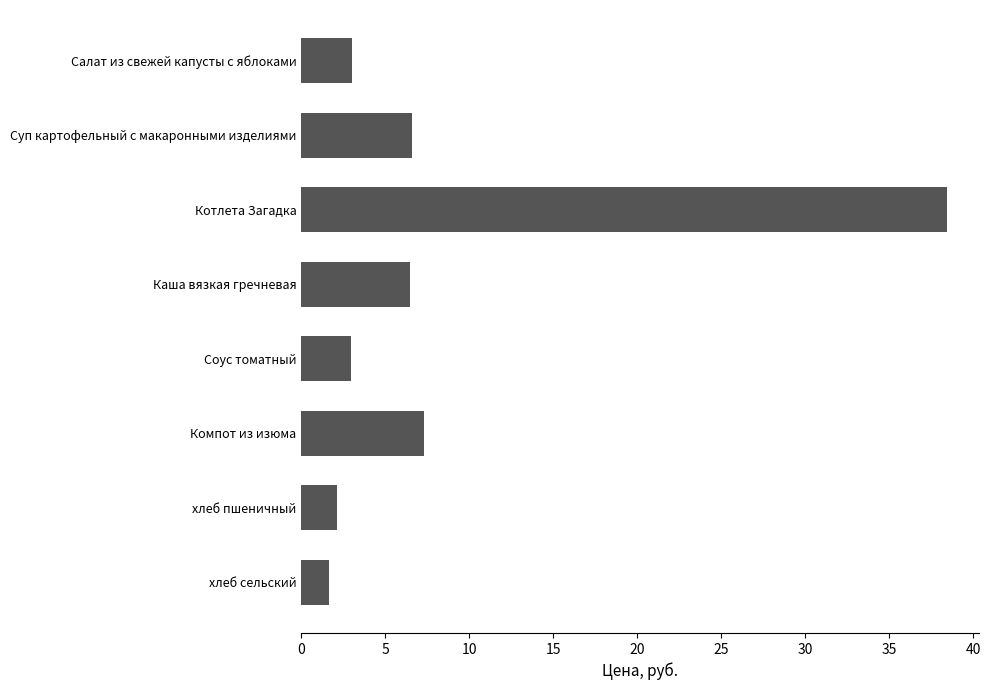

What is the sum of the values at Компот из изюма and Соус томатный?

10.3